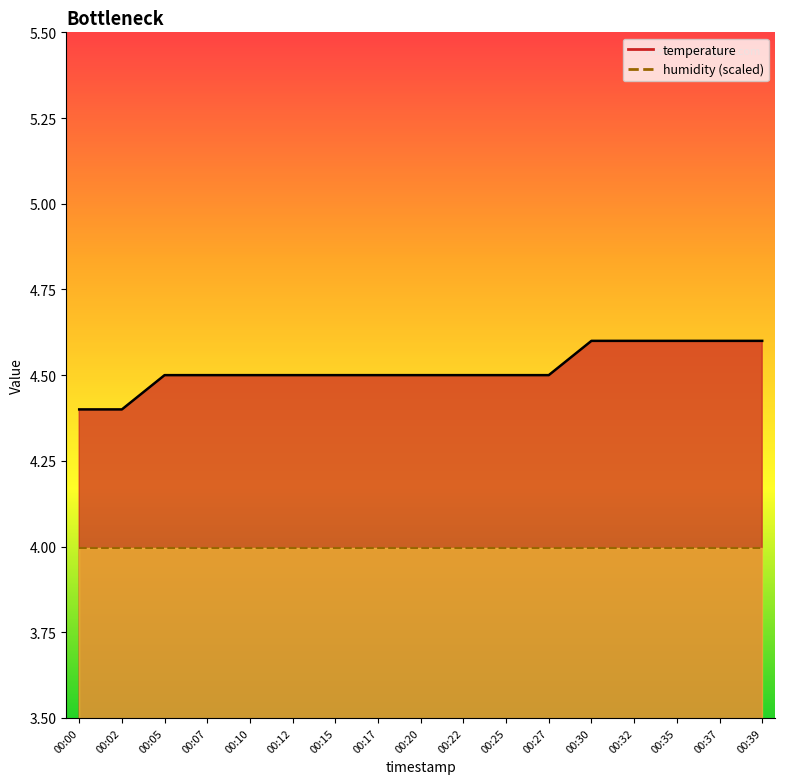

Reading right to left, what are all the values shown in this chart?

00:39=4.6	00:37=4.6	00:35=4.6	00:32=4.6	00:30=4.6	00:27=4.5	00:25=4.5	00:22=4.5	00:20=4.5	00:17=4.5	00:15=4.5	00:12=4.5	00:10=4.5	00:07=4.5	00:05=4.5	00:02=4.4	00:00=4.4